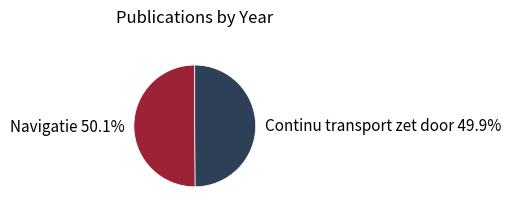

Is there any slice that represents more than half of the pie?

Yes